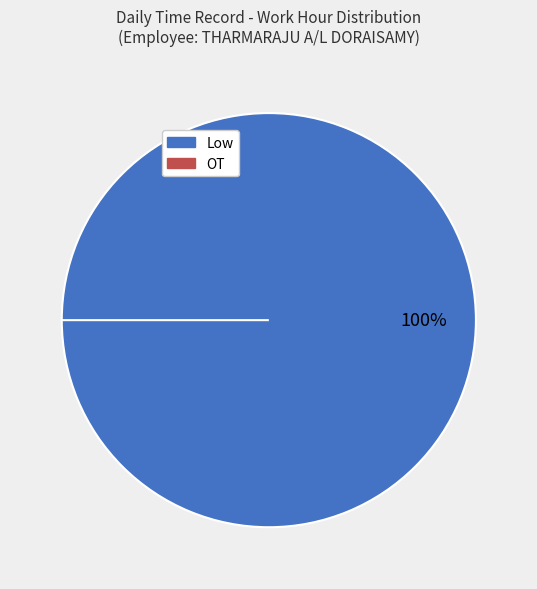

Combined, do 18 and 2 account for over 50%?

No